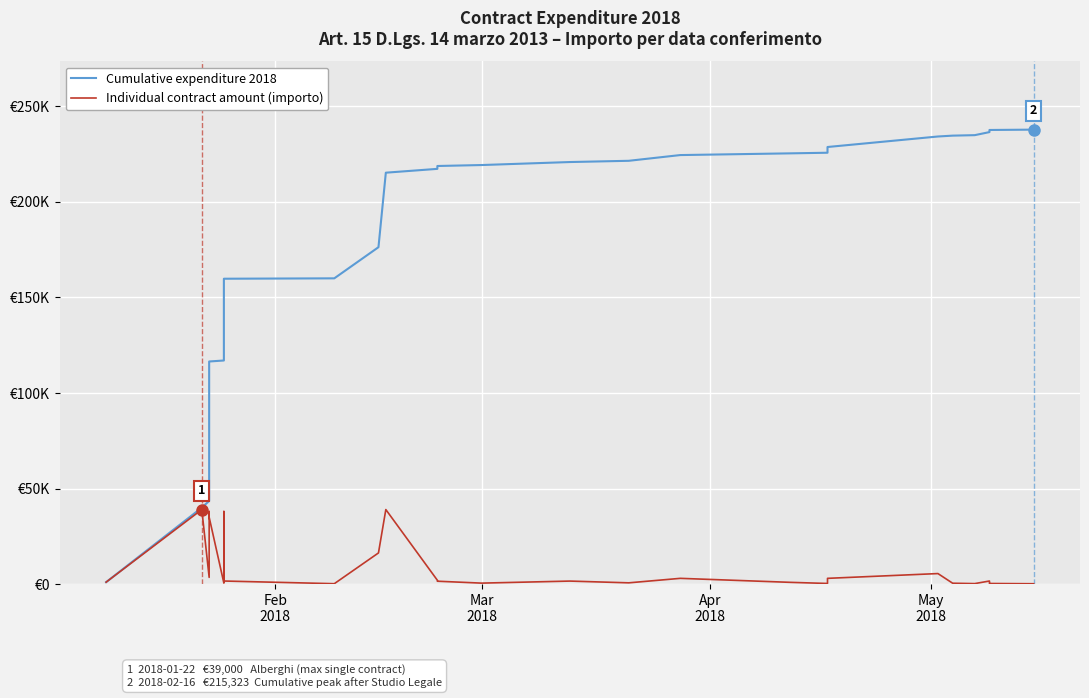

True or false: Cumulative expenditure 2018 and Individual contract amount (importo) intersect in this chart.

False